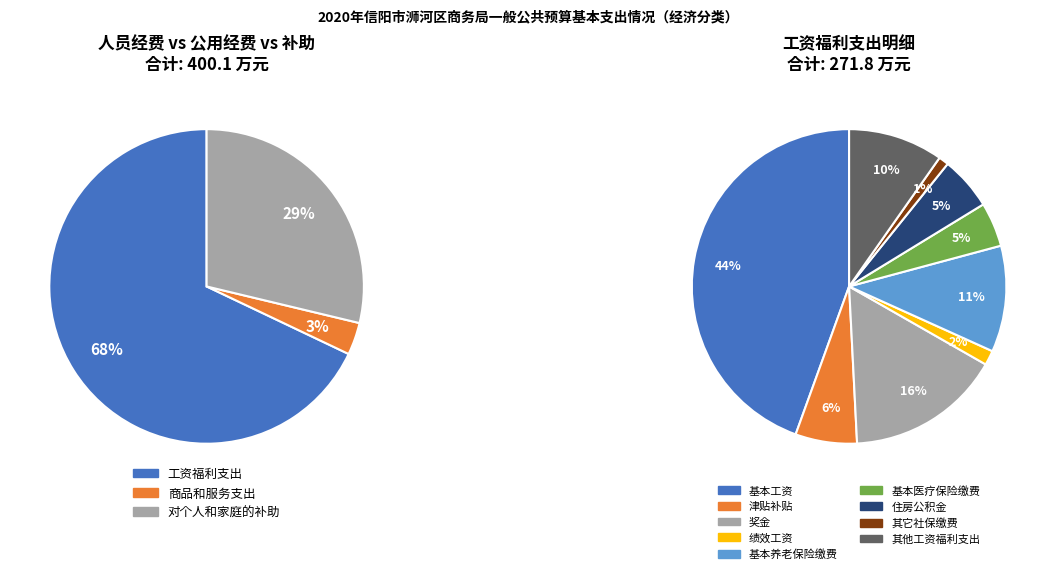

Is there a majority slice in this chart?

Yes